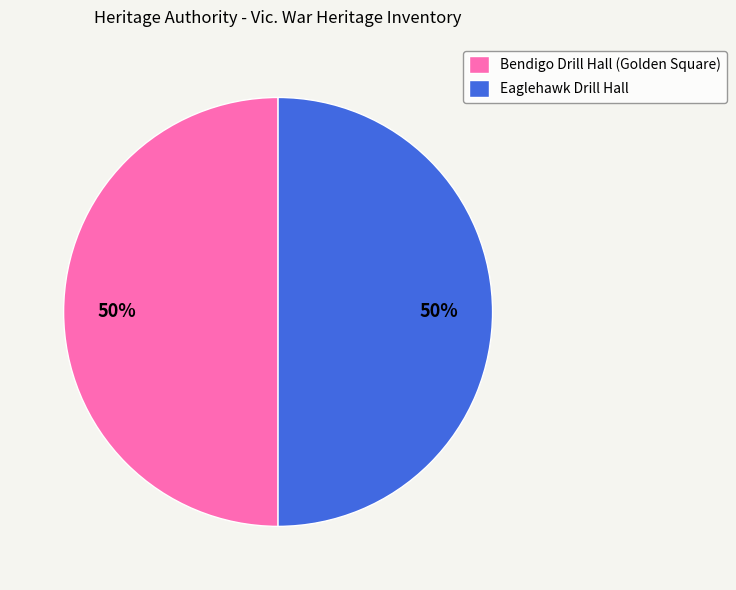

To the nearest percent, what portion does Eaglehawk Drill Hall represent?

50%